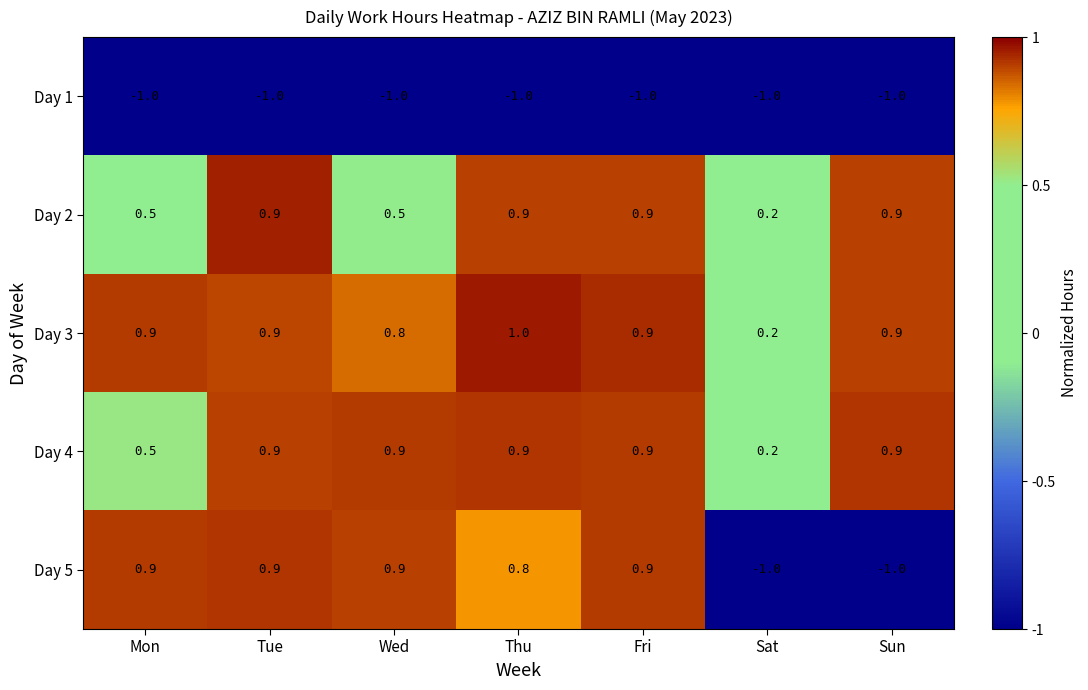

What is the greatest value displayed?

1.0